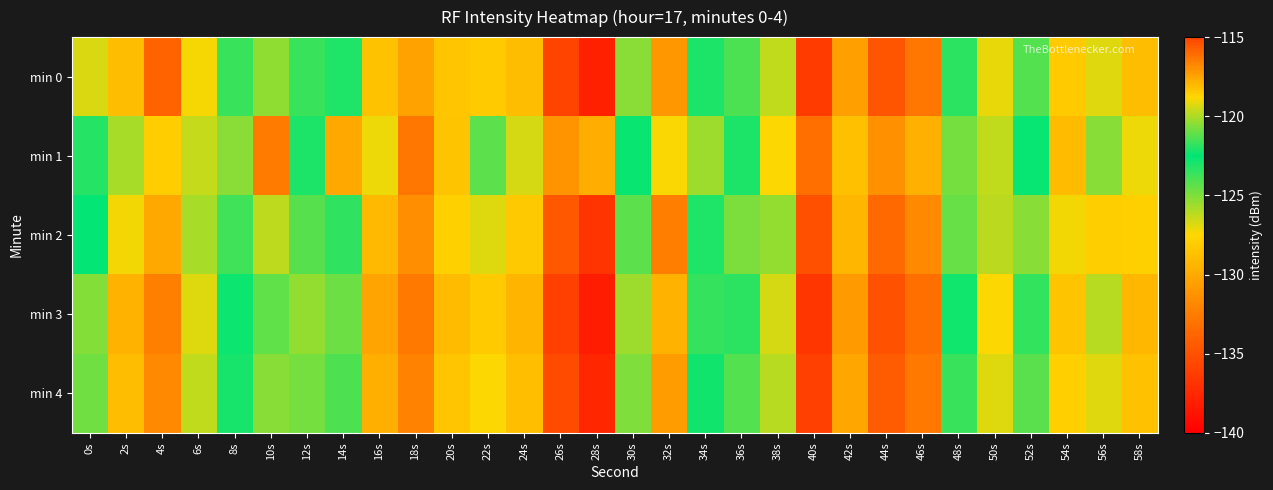

Which series has the largest total across all categories?

min 2